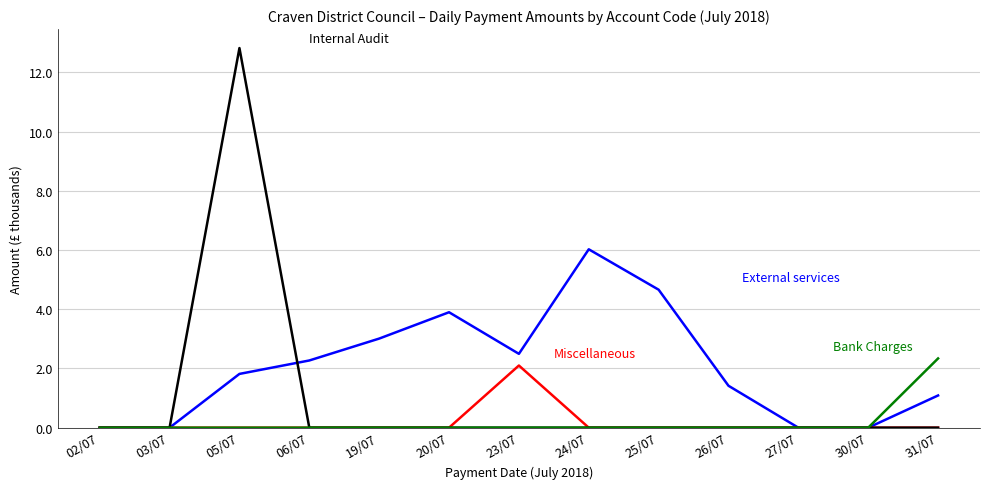

What position from the left is 25/07?

9